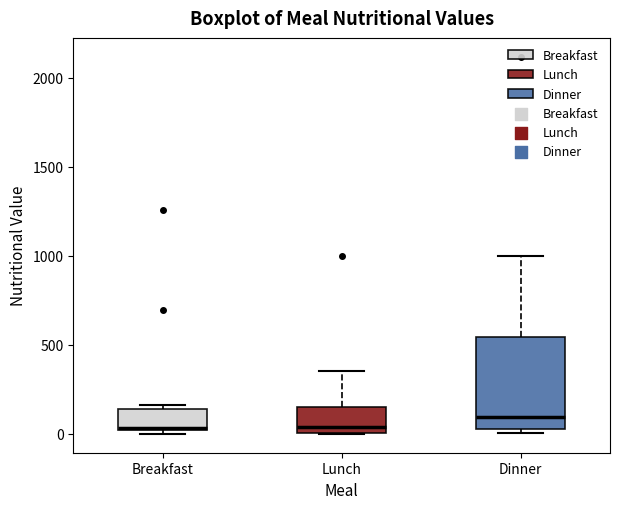

Where is the upper edge of the box for Lunch on the y-axis? The values are not printed on the chart, so give them approximately, as read against the axis.

150